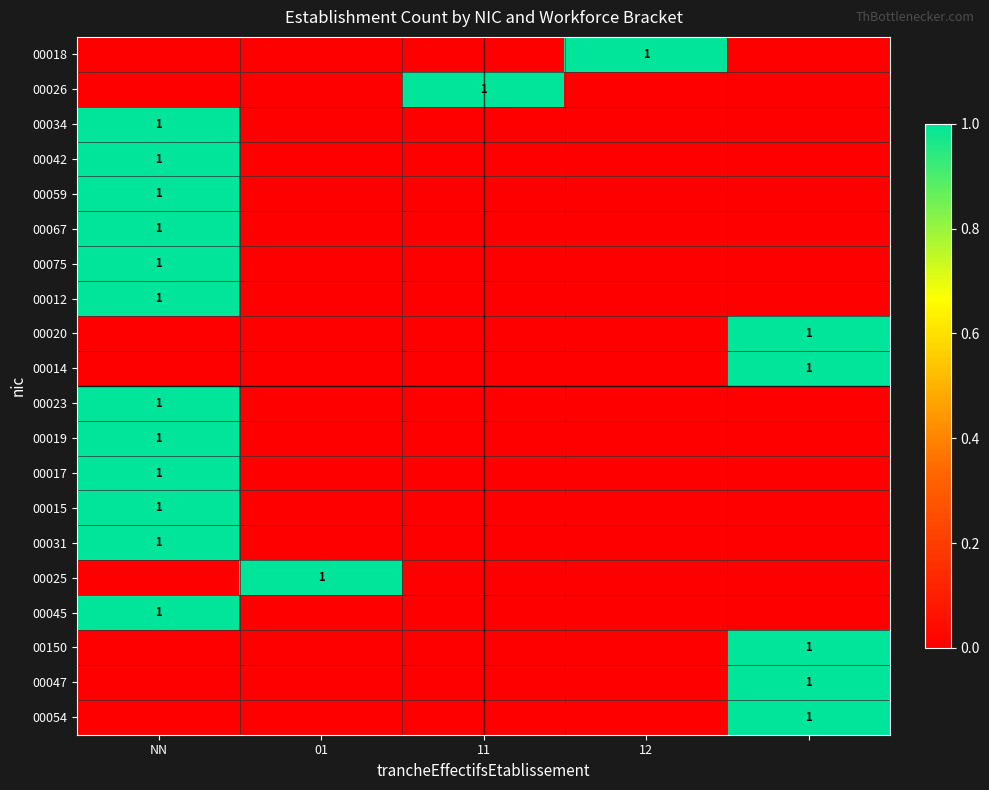

Which label corresponds to the largest value in the chart?

12